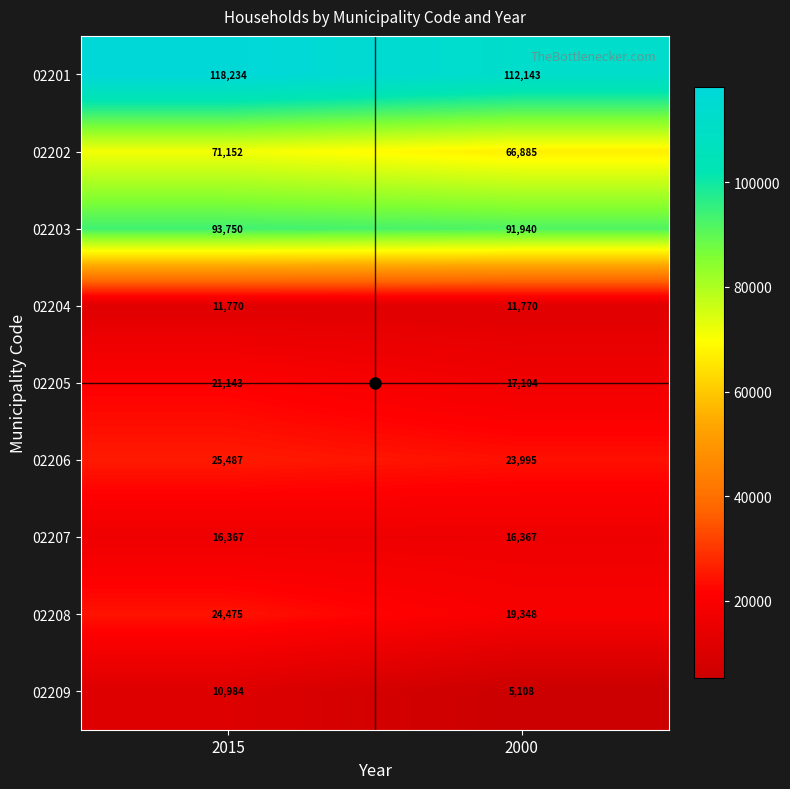

Which series has the largest total across all categories?

02201